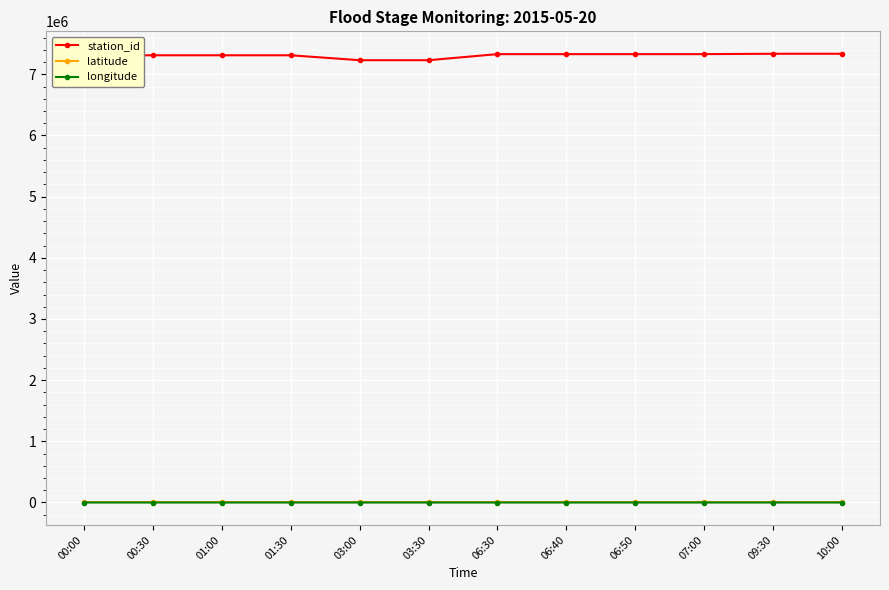

What is the greatest value displayed?

7335700.0